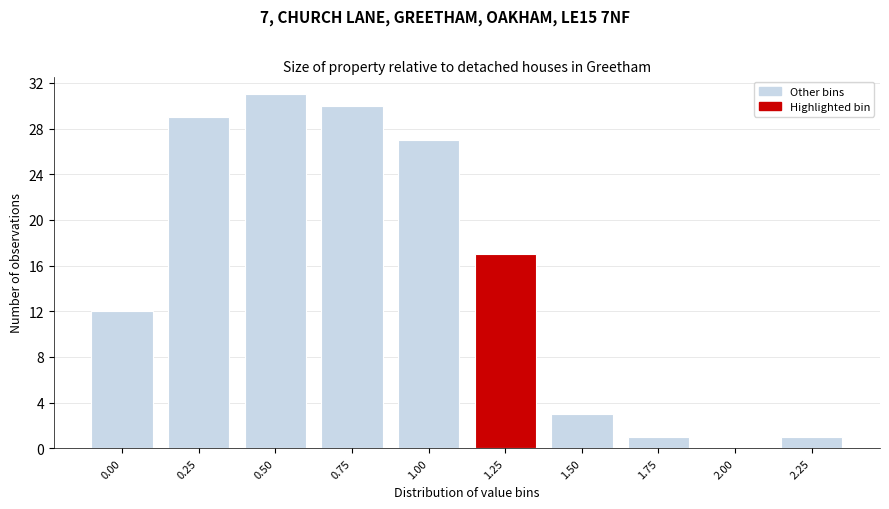

Reading left to right, what are all the values shown in this chart?

0.00=12	0.25=29	0.50=31	0.75=30	1.00=27	1.25=17	1.50=3	1.75=1	2.00=0	2.25=1